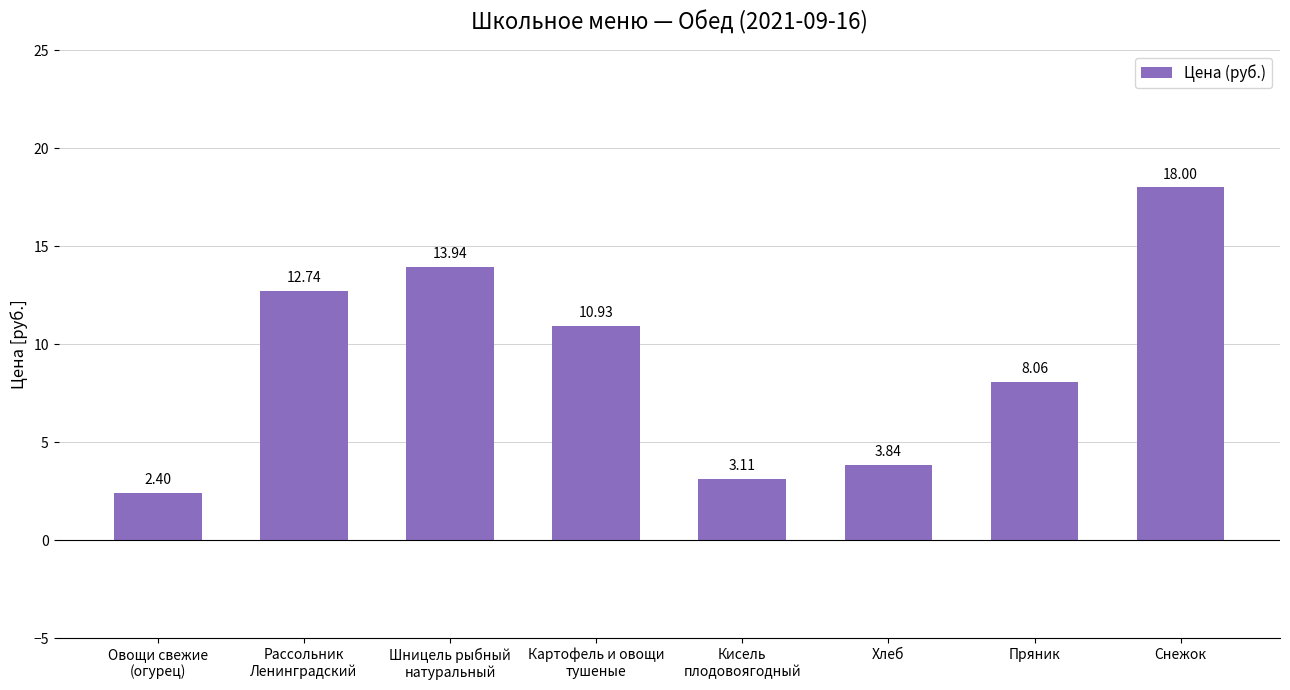

Rank the categories by value from lowest to highest.

Овощи свежие
(огурец), Кисель
плодовоягодный, Хлеб, Пряник, Картофель и овощи
тушеные, Рассольник
Ленинградский, Шницель рыбный
натуральный, Снежок